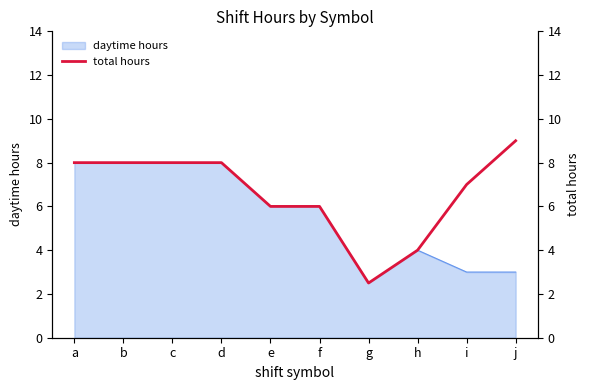

How many lines are shown in the chart?

1